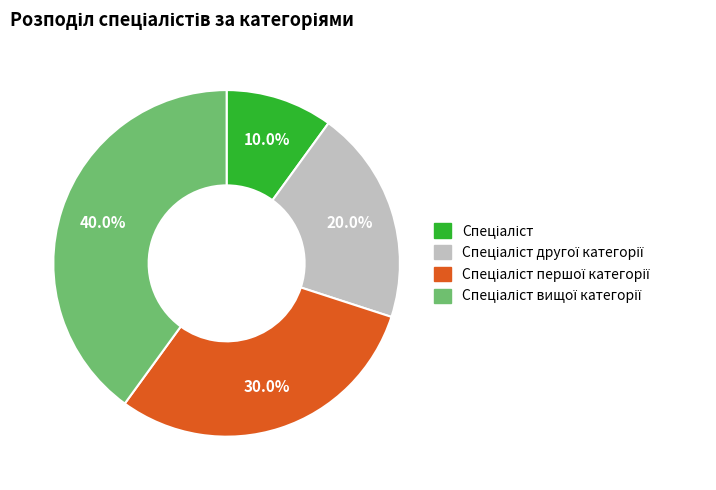

Does any single category account for the majority?

No